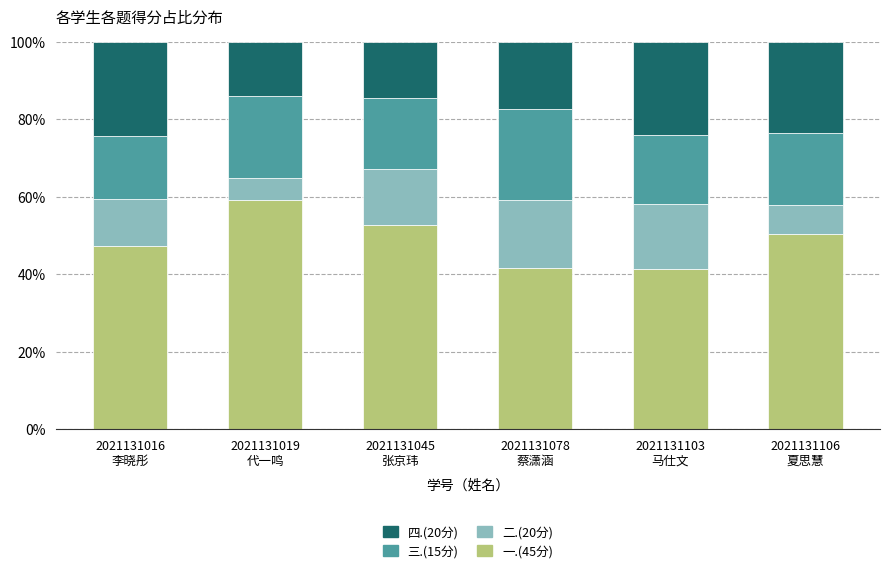

How many values in the 一.(45分) series exceed 50?

3